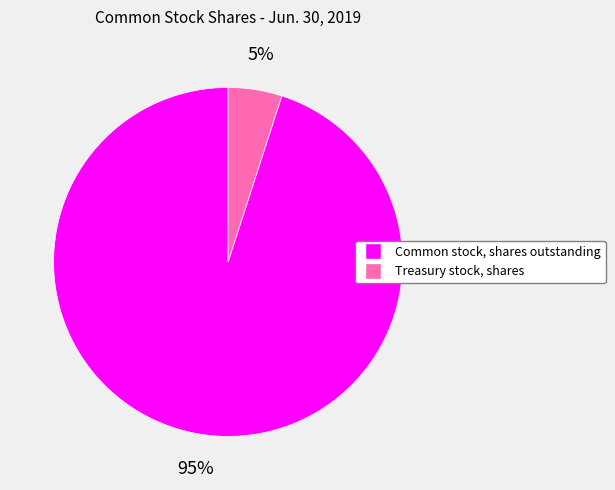

Which slice represents more than half of the pie?

Common stock, shares outstanding